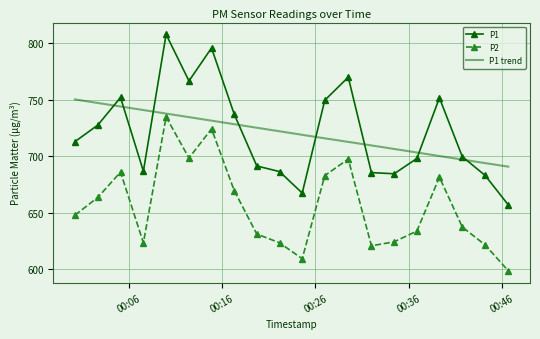

True or false: P1 trend and P1 cross at least once.

True